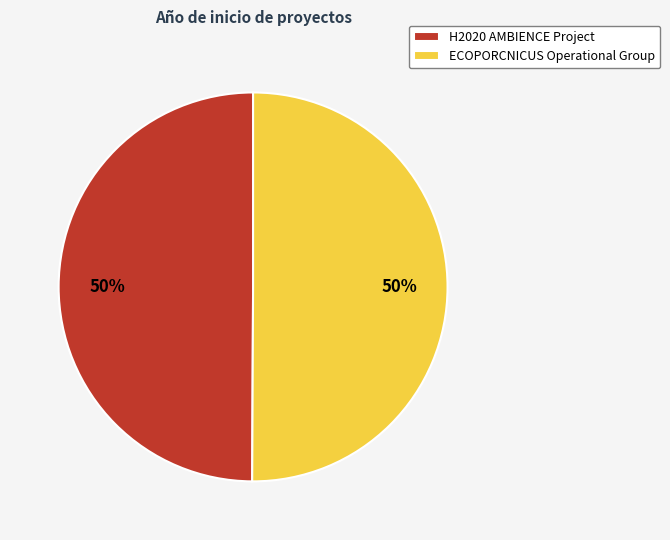

Combined, do H2020 AMBIENCE Project and ECOPORCNICUS Operational Group account for over 50%?

Yes